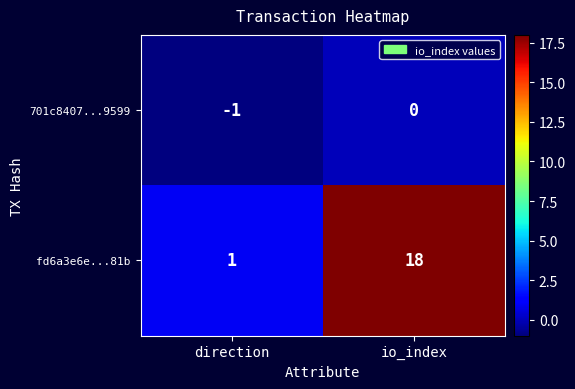

Rank the series by their maximum value, from lowest to highest.

701c8407...9599, fd6a3e6e...81b